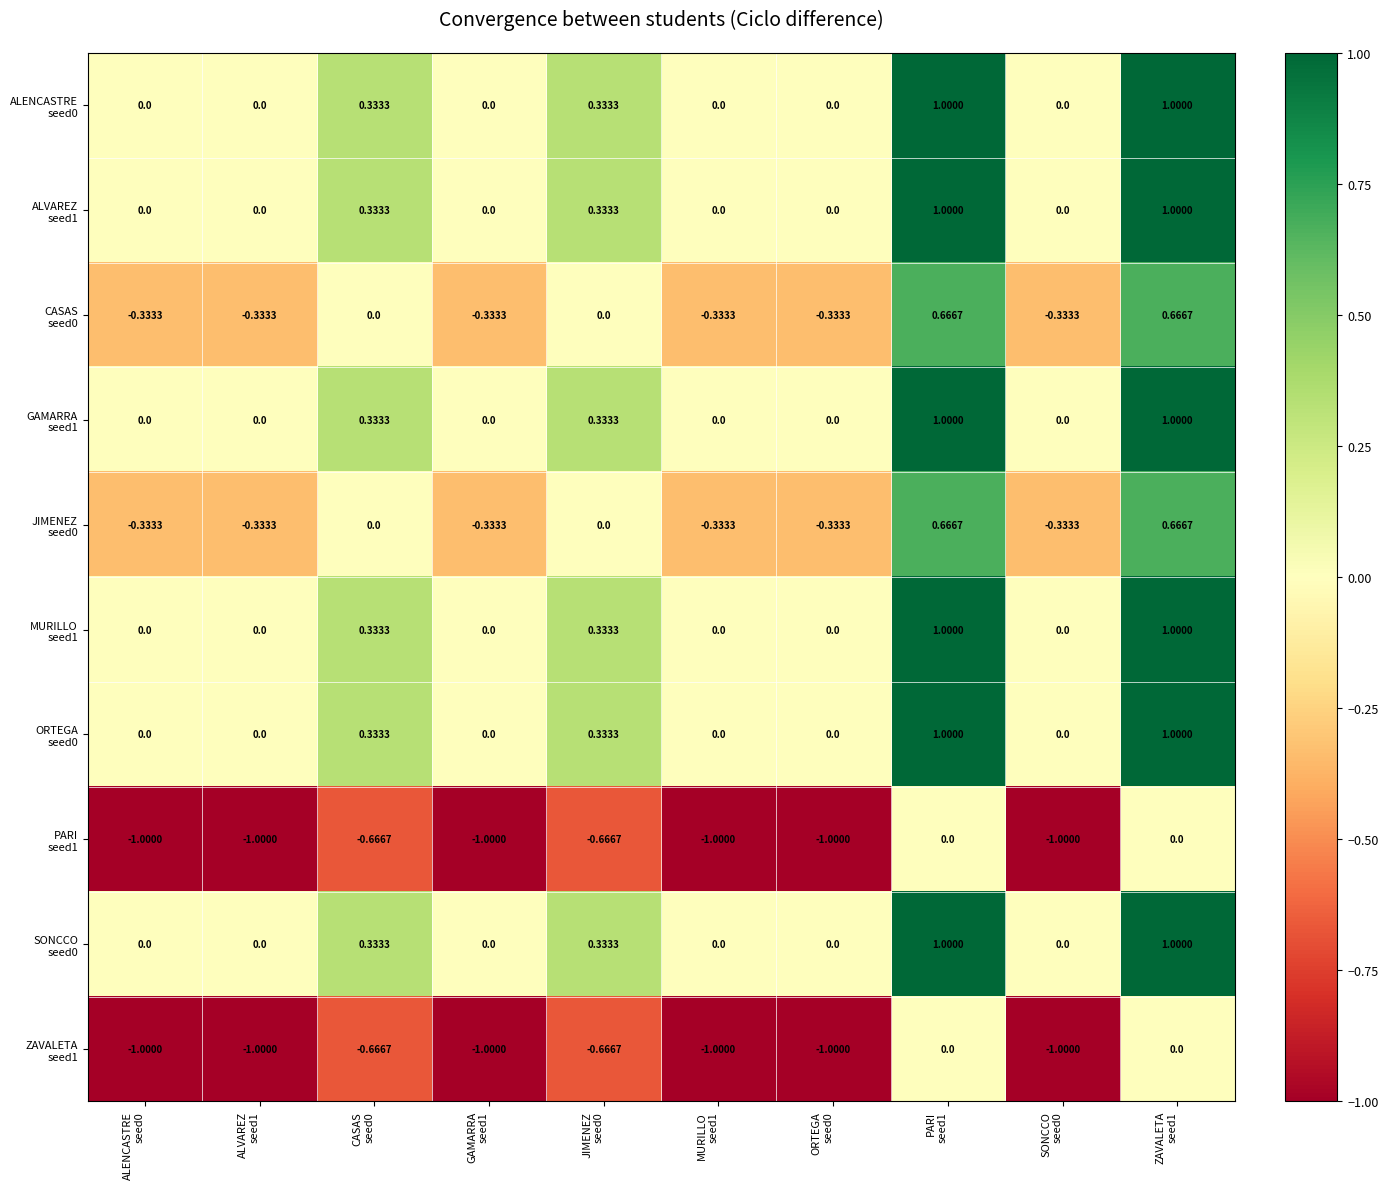

How many distinct data groups are displayed?

10